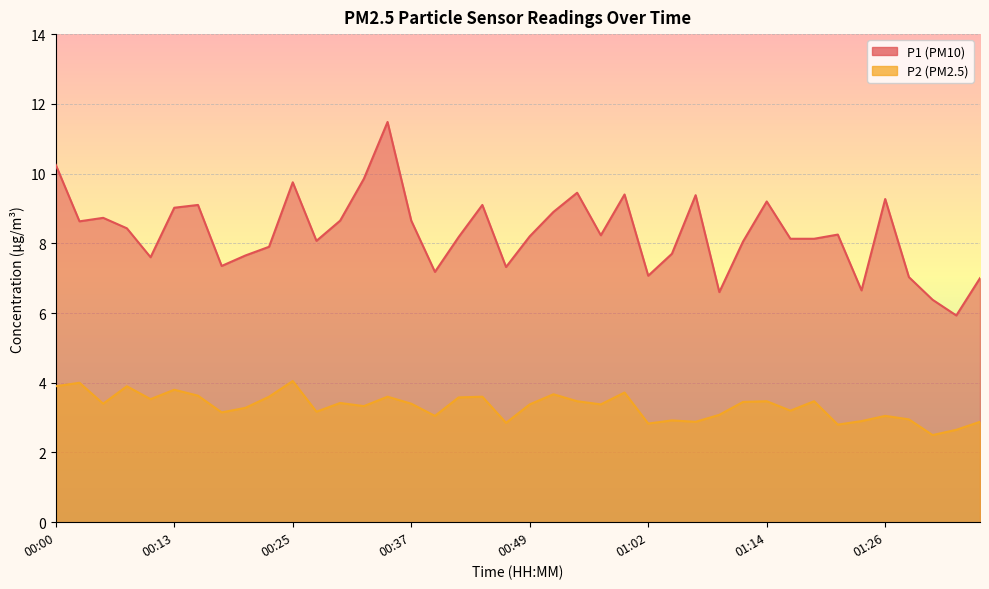

True or false: P2 and P1 cross at least once.

False